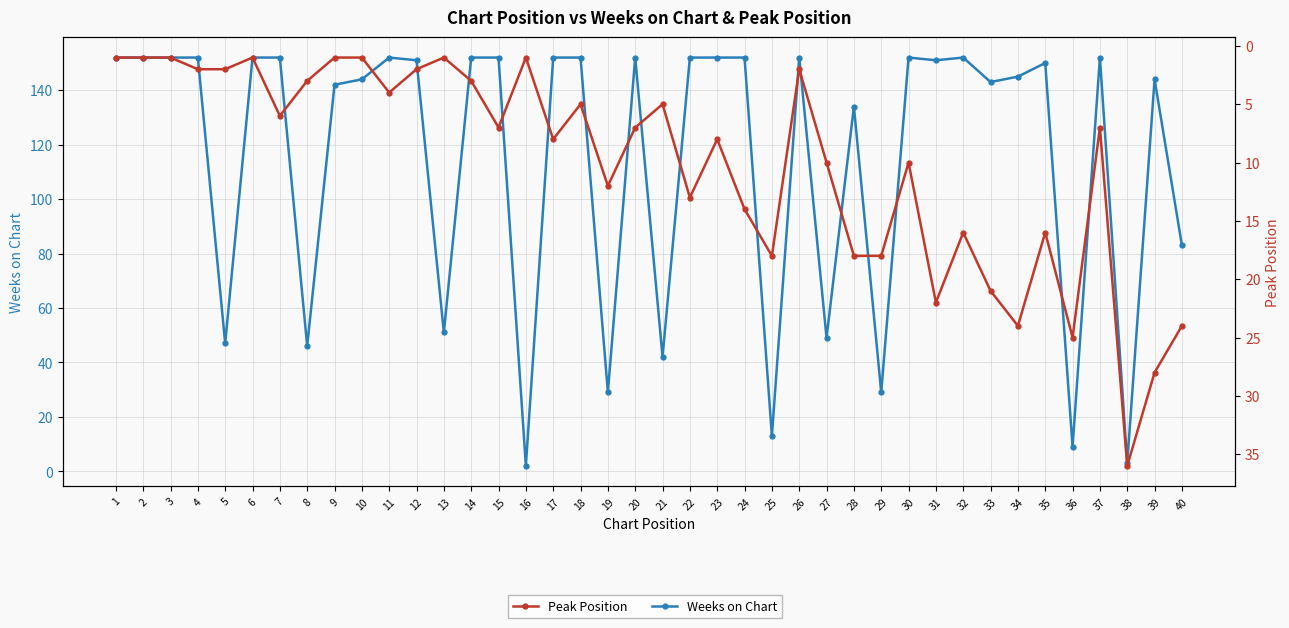

True or false: Weeks on Chart and Peak Position cross at least once.

True